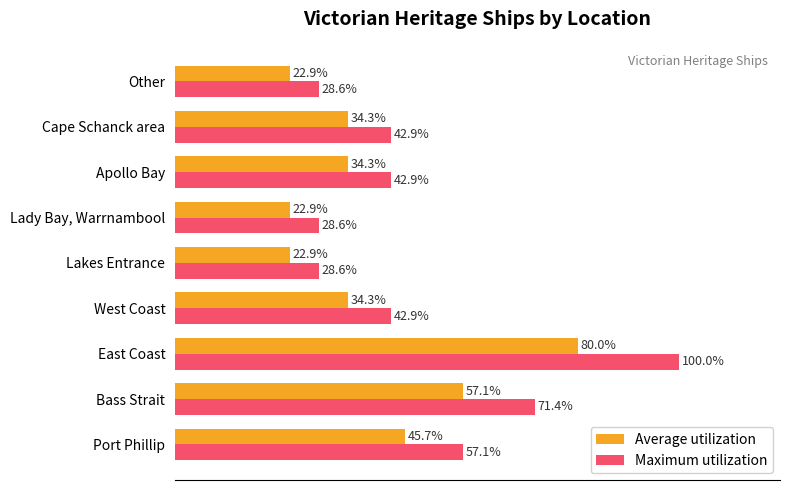

Which series has the largest range (max minus min)?

Maximum utilization